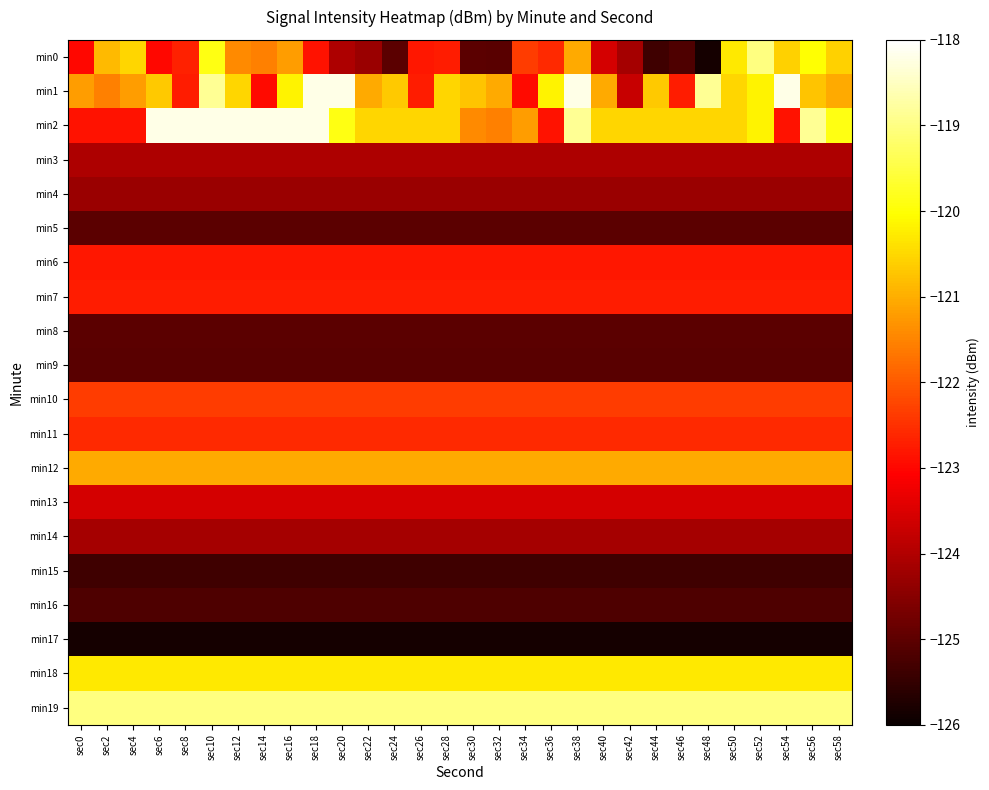

Where is min3 nearest to the value -124?

sec0